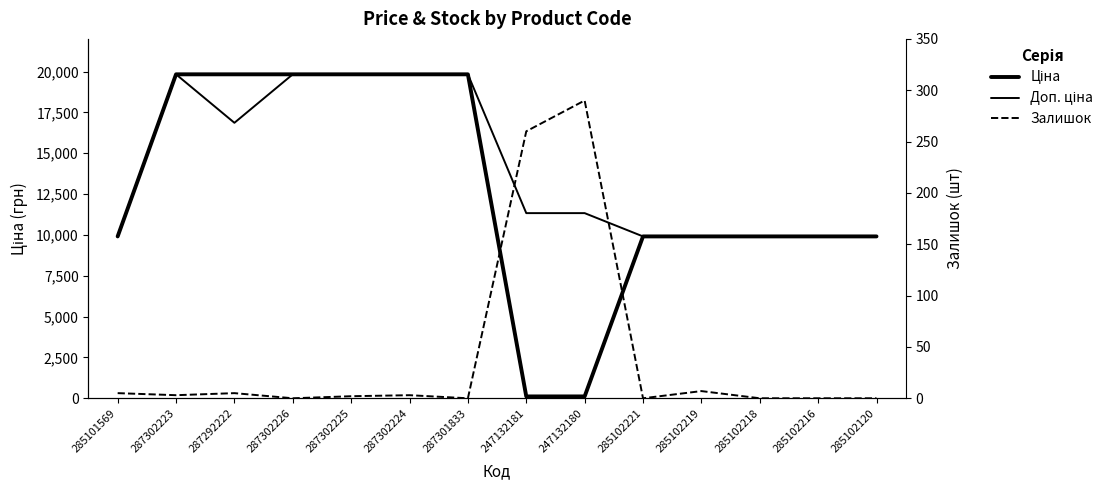

At which category is the sum across all series the highest?

287302223